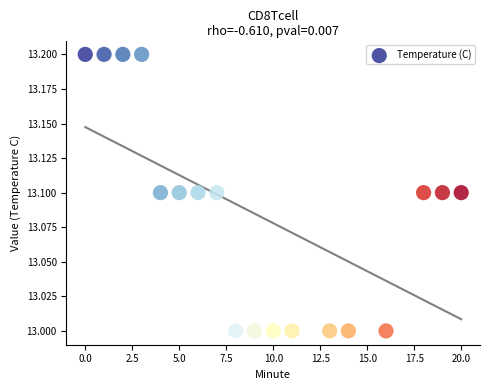

What is the range of X values (max minus min)?

20.0